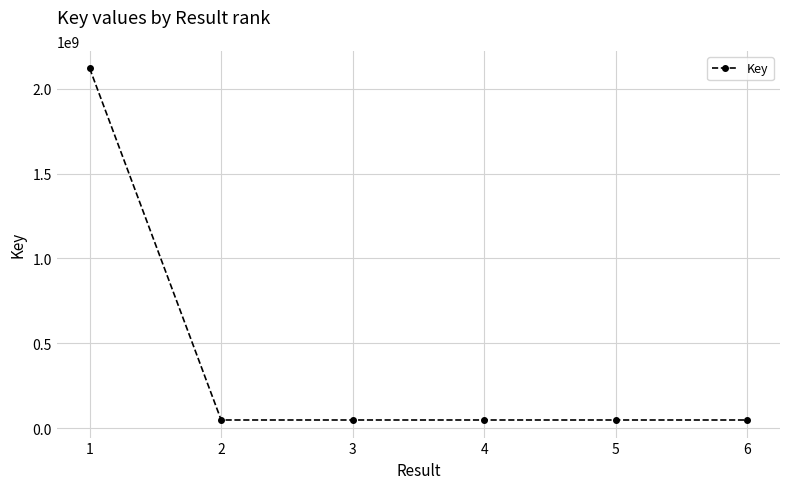

Read the value at 1, to the nearest 100.

2119485300